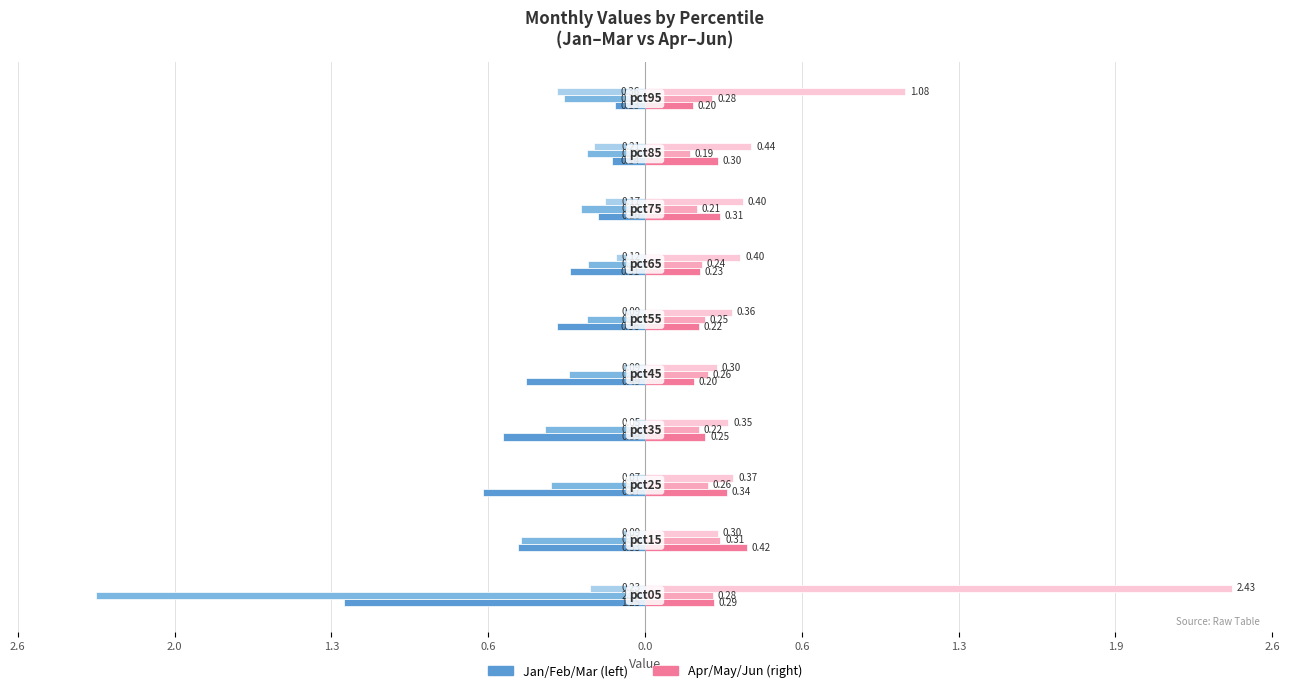

How many bars are there in total?

60